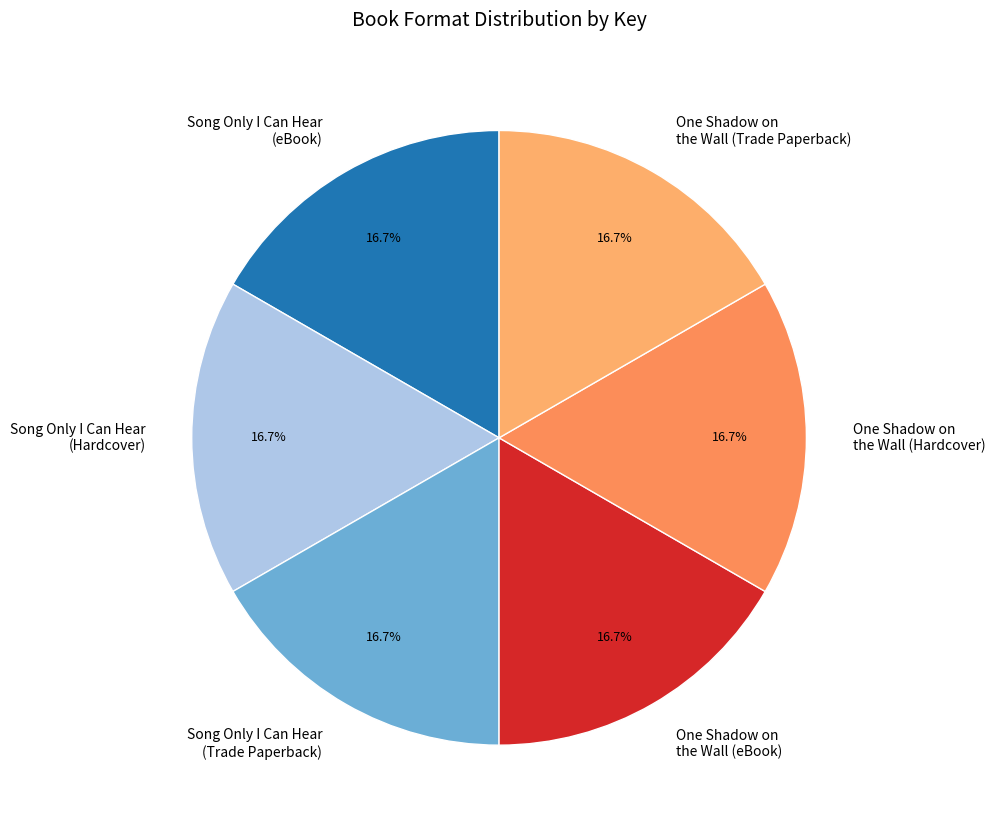

Approximately how many times larger is the value at One Shadow on the Wall (Trade Paperback) compared to One Shadow on the Wall (Hardcover)?

1.0